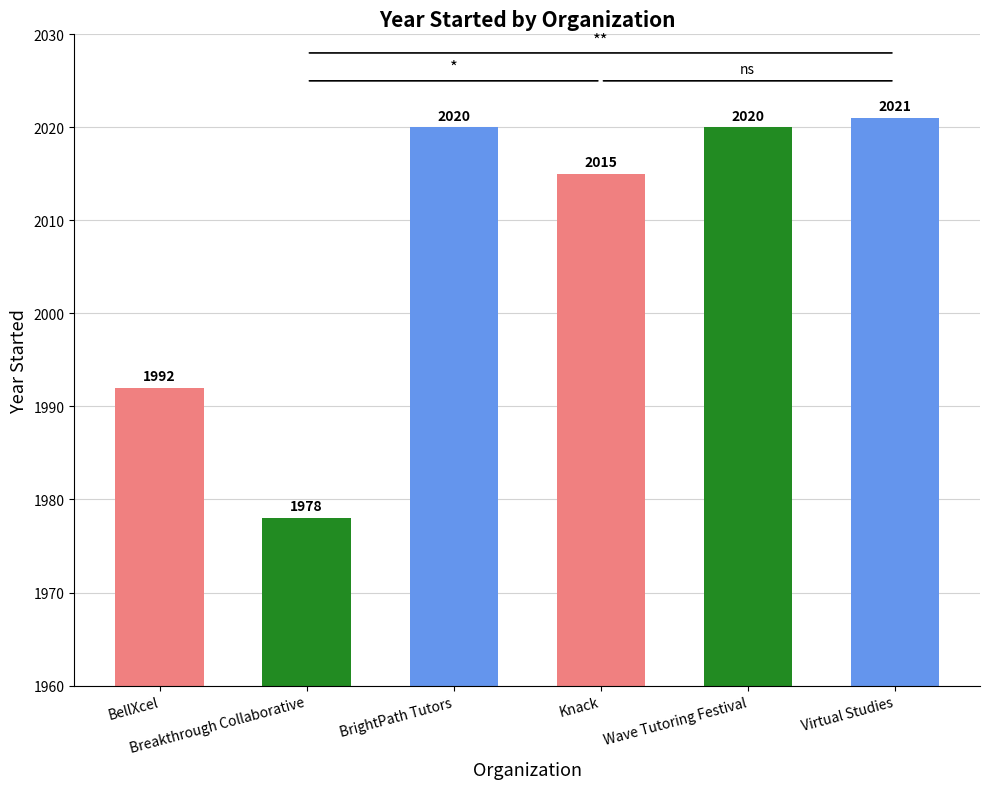

At which label does the data first exceed 2020?

Virtual Studies